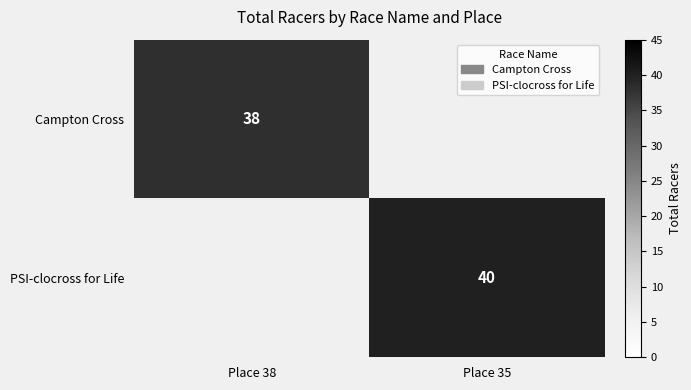

The Campton Cross series shows 38 at Place 38. True or false?

True